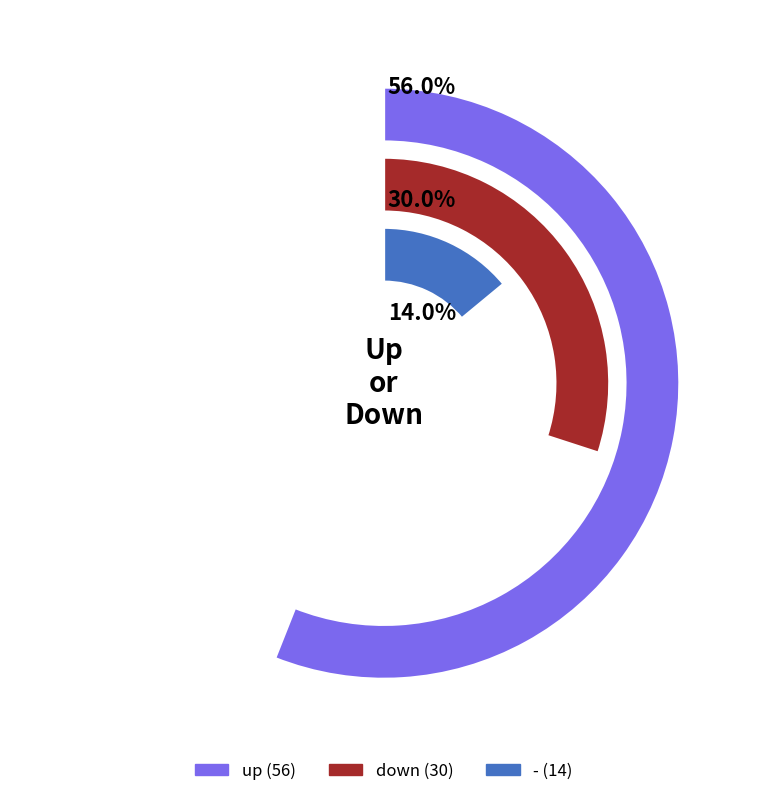

Between up and -, which is larger?

up